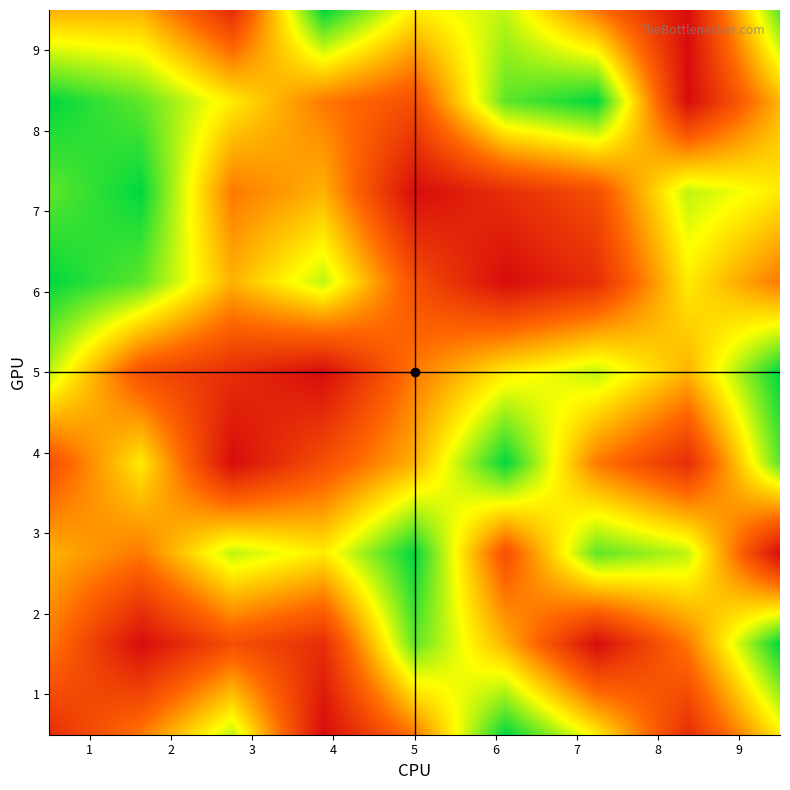

What is the lowest value of the 7 series?

1